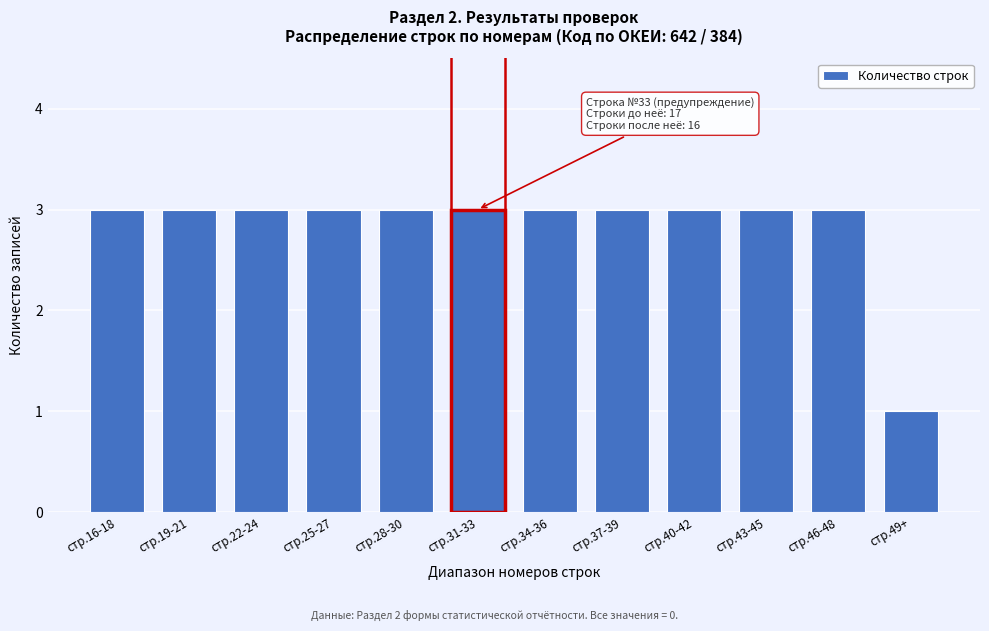

Reading left to right, transcribe all the data shown in this chart.

3	3	3	3	3	3	3	3	3	3	3	1